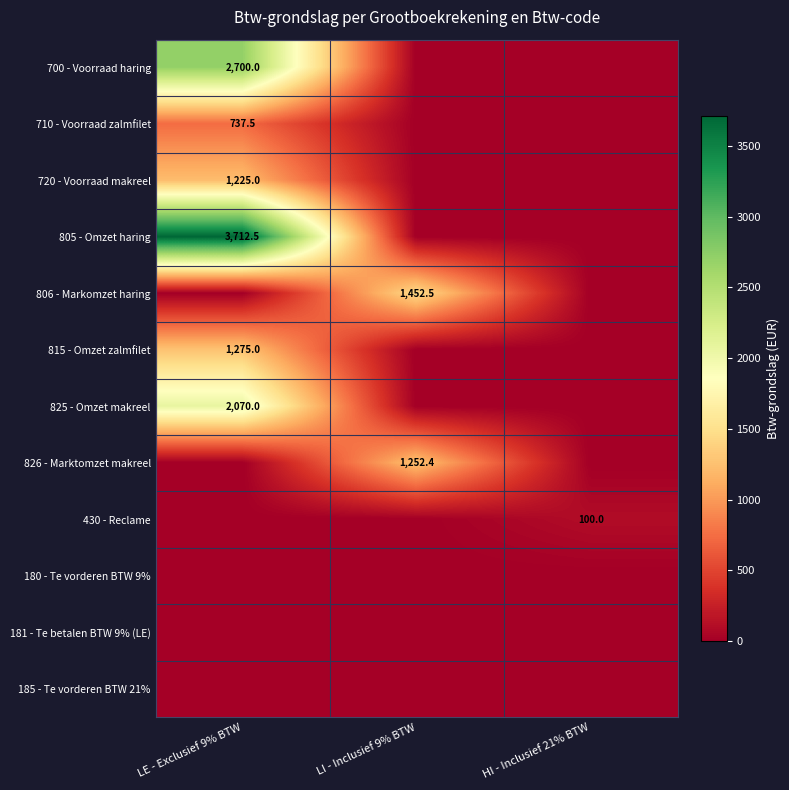

Is it true that 815 - Omzet zalmfilet equals 1951.7 at LE - Exclusief 9% BTW?

False